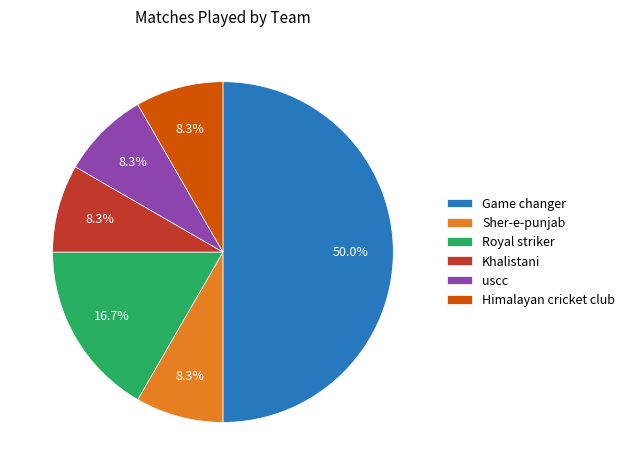

To the nearest percent, what is the difference between the largest and smallest slice percentages?

42%